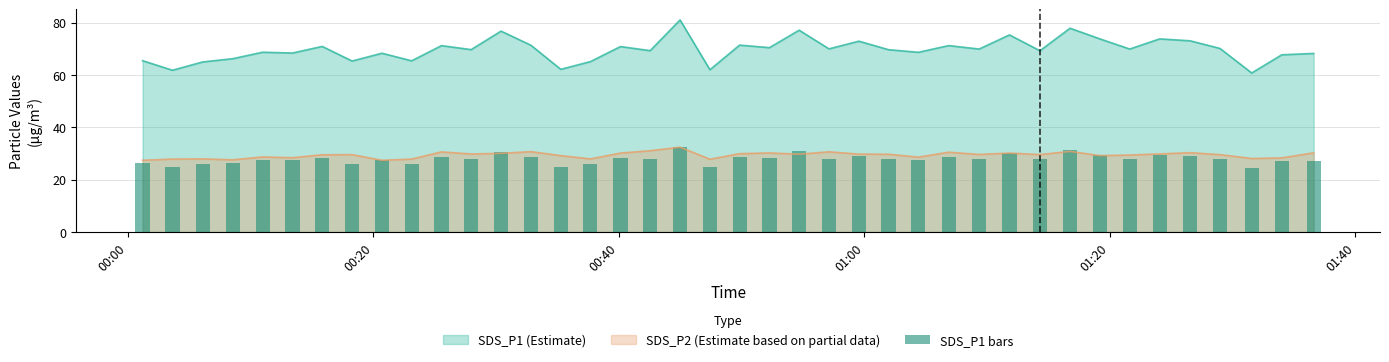

What is the lowest value of the SDS_P1 (Estimate) series?

60.8